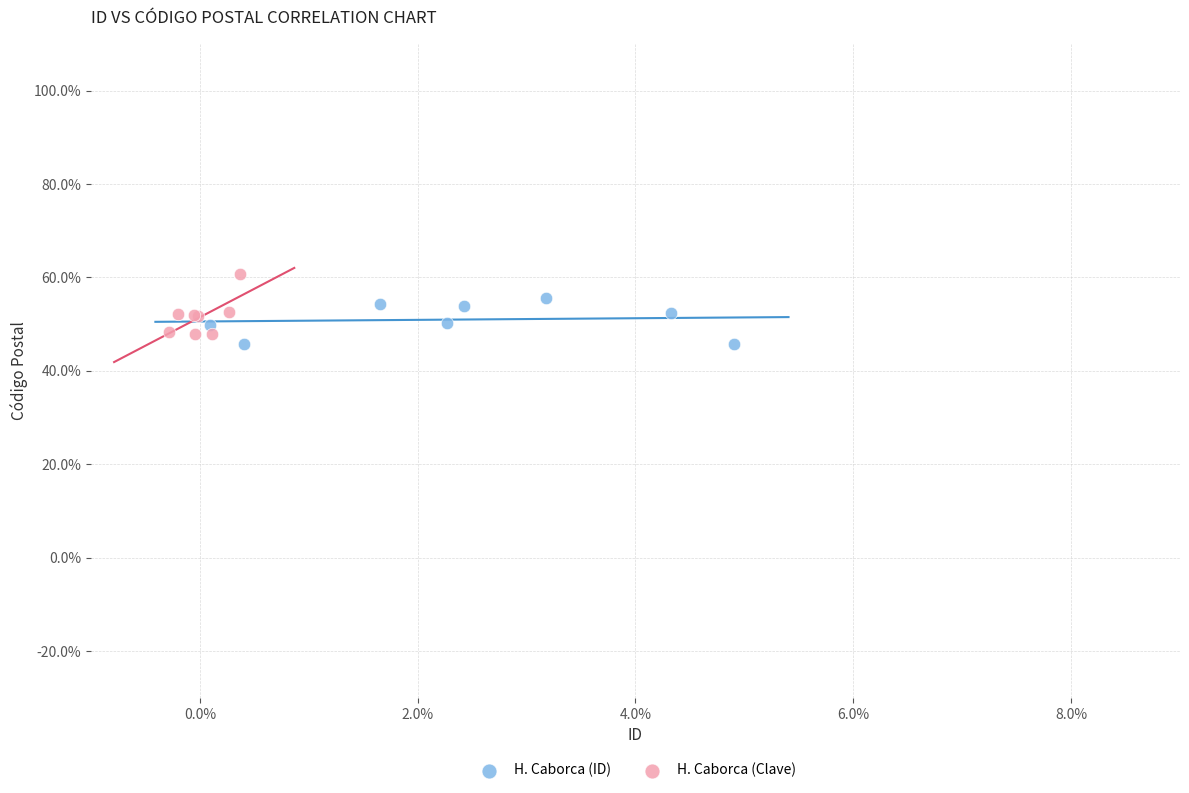

Which series has the widest spread of Y values?

H. Caborca (Clave)